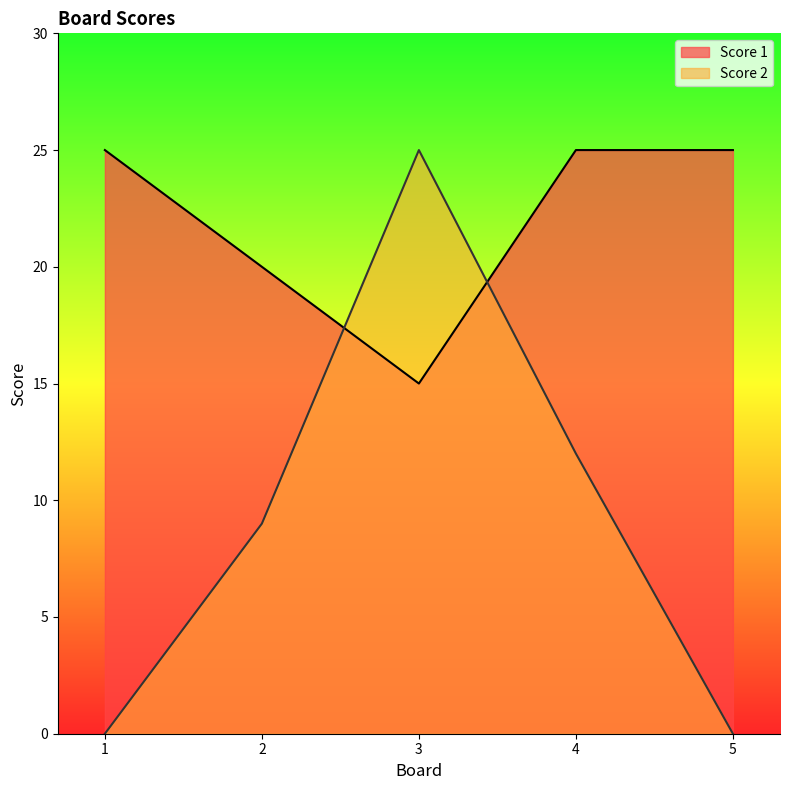

The value of Score 2 at 3 is 25. True or false?

True